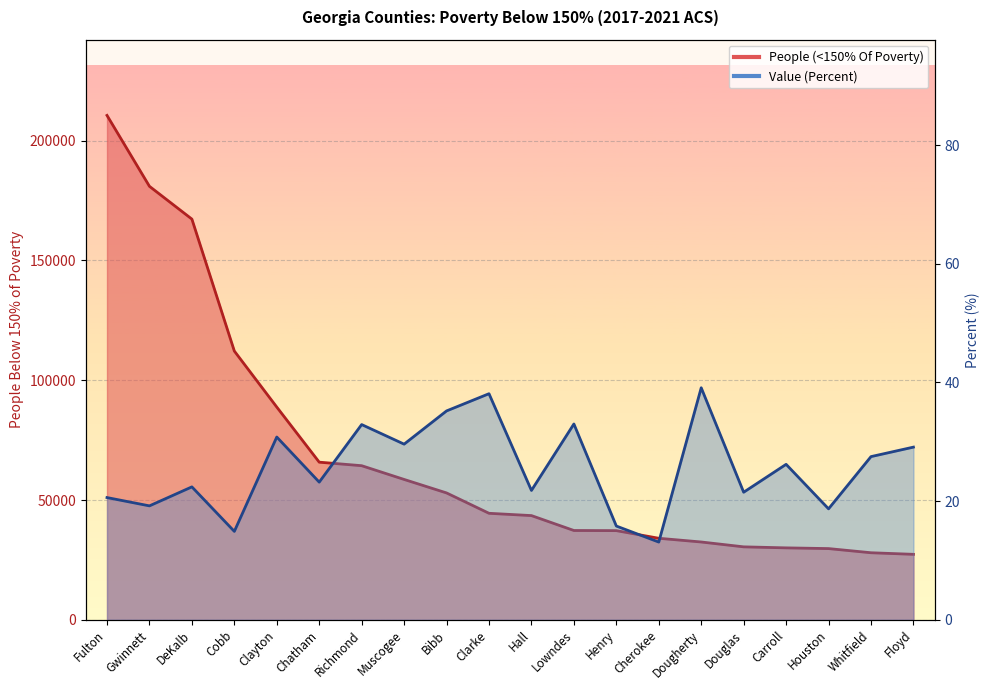

True or false: People (<150% Of Poverty) has more than 2 points higher than both neighbors.

False